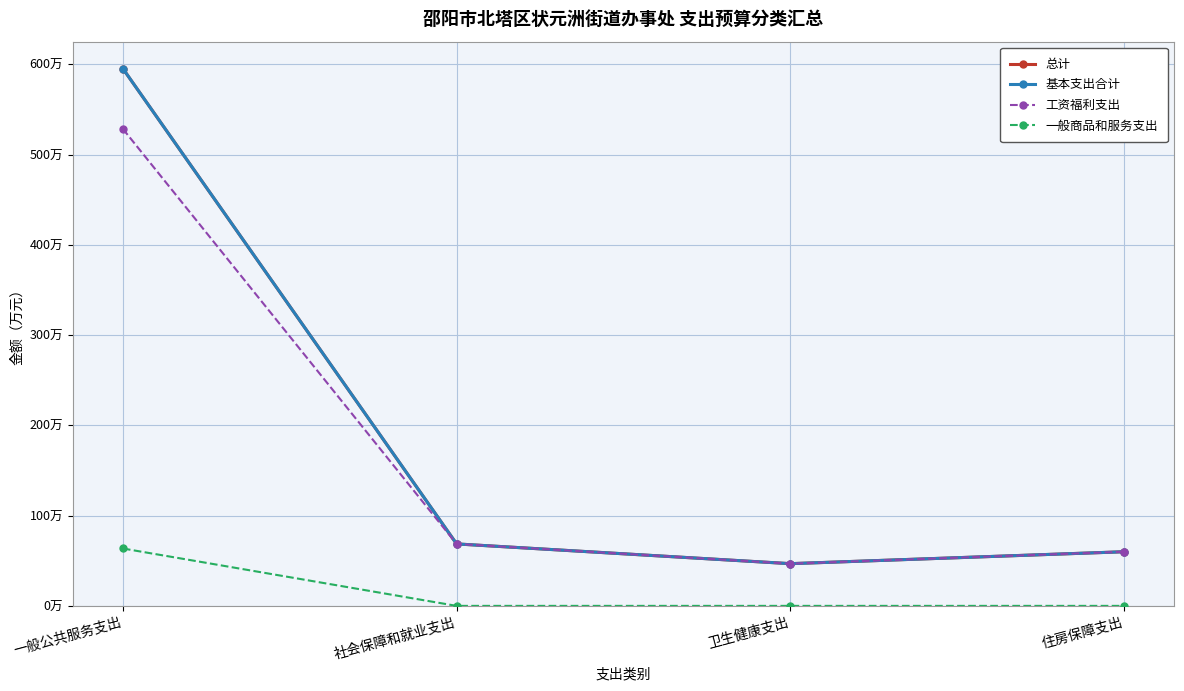

What position from the left is 卫生健康支出?

3